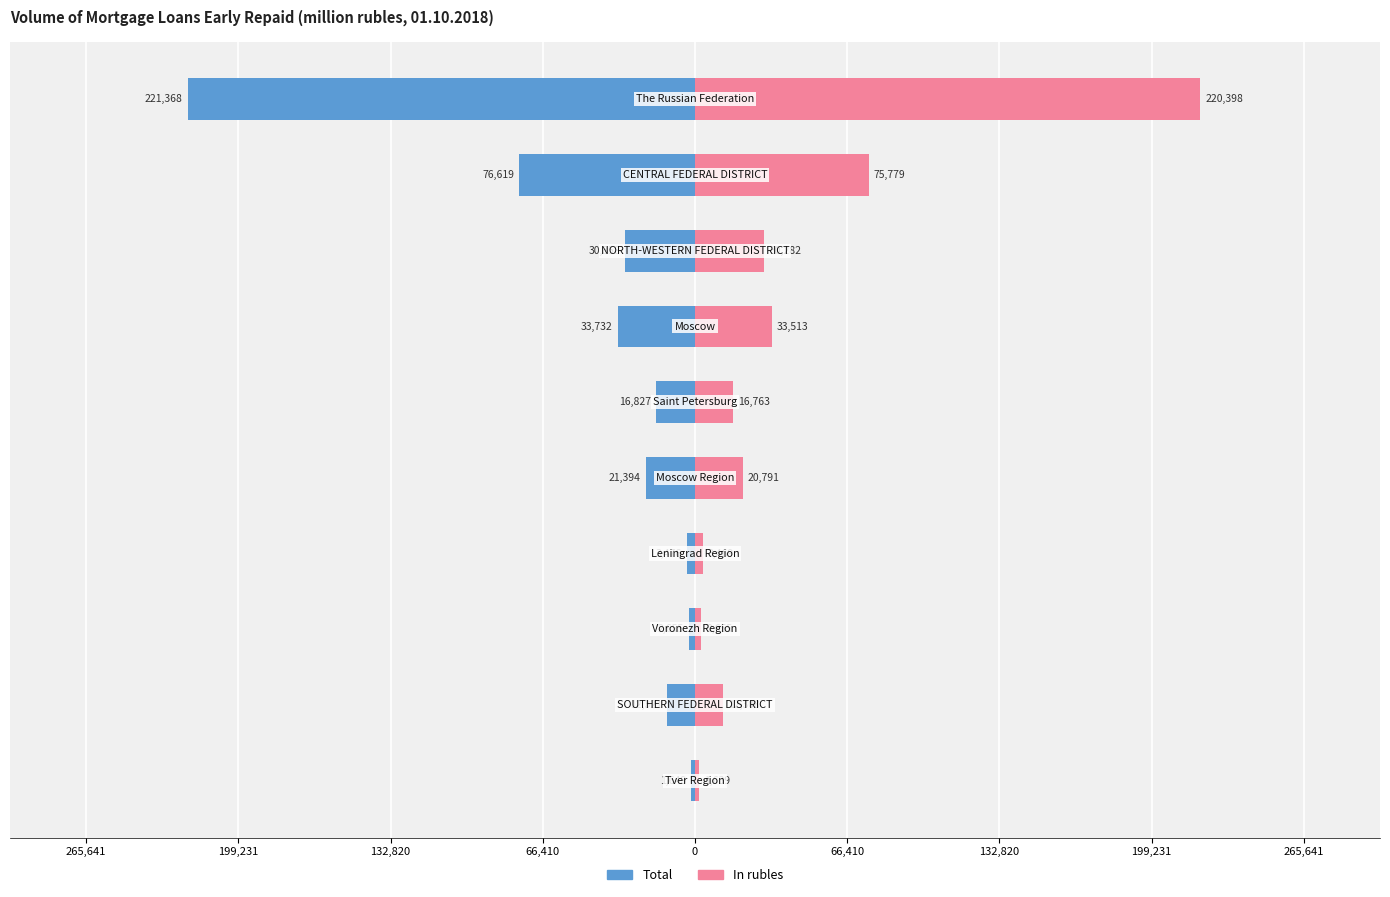

How many data points in Total are above -16827?

4